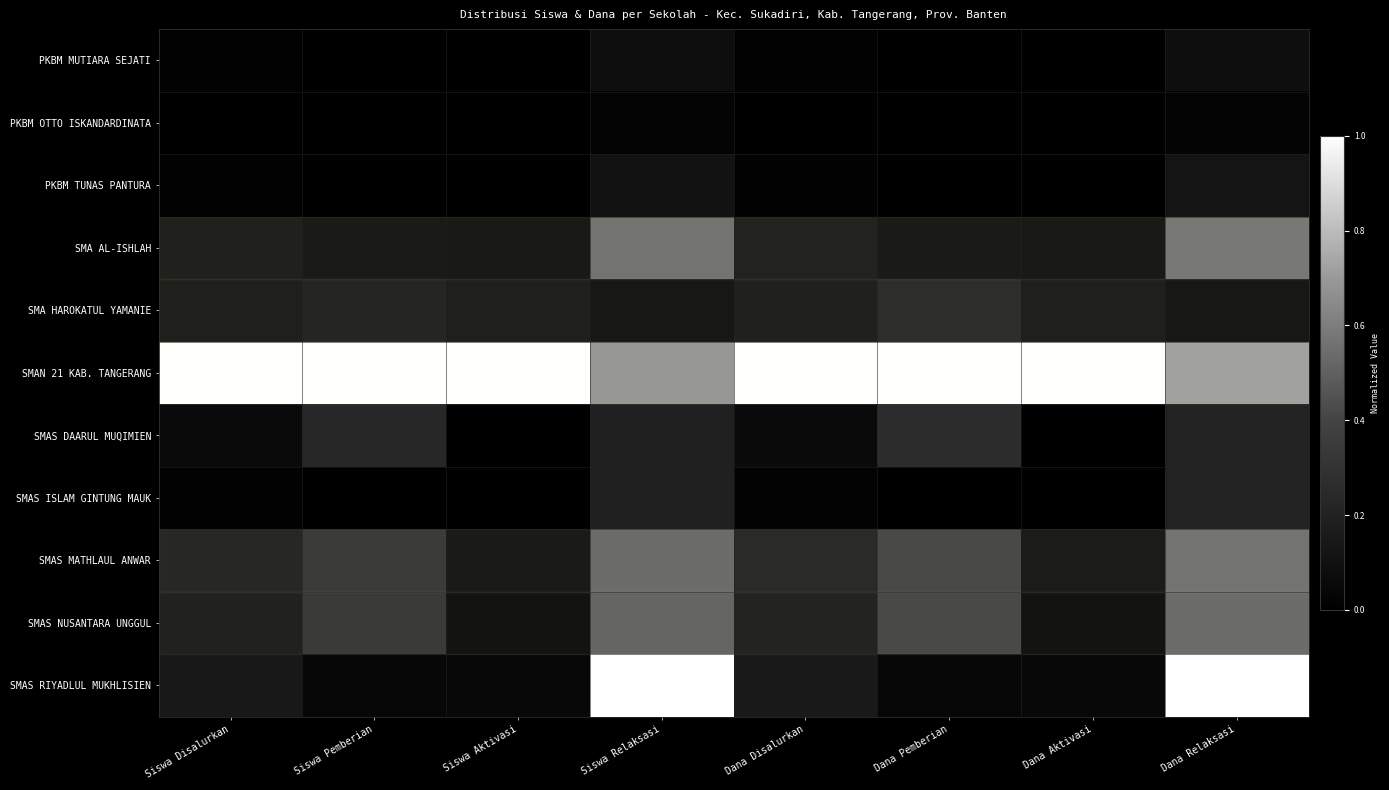

Which series has the widest spread of values?

SMAS RIYADLUL MUKHLISIEN